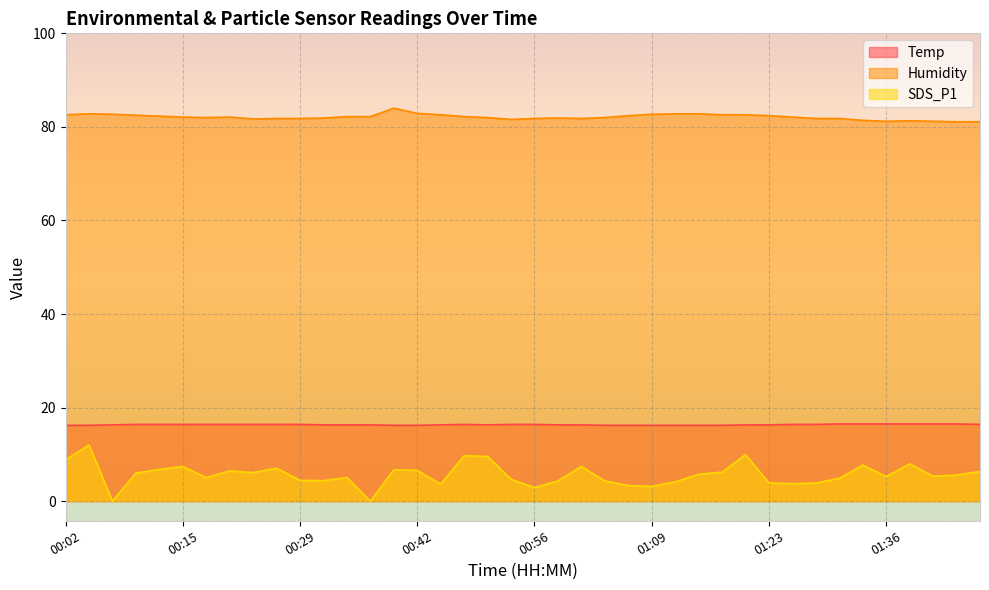

How many values in the SDS_P1 series exceed 5?

24